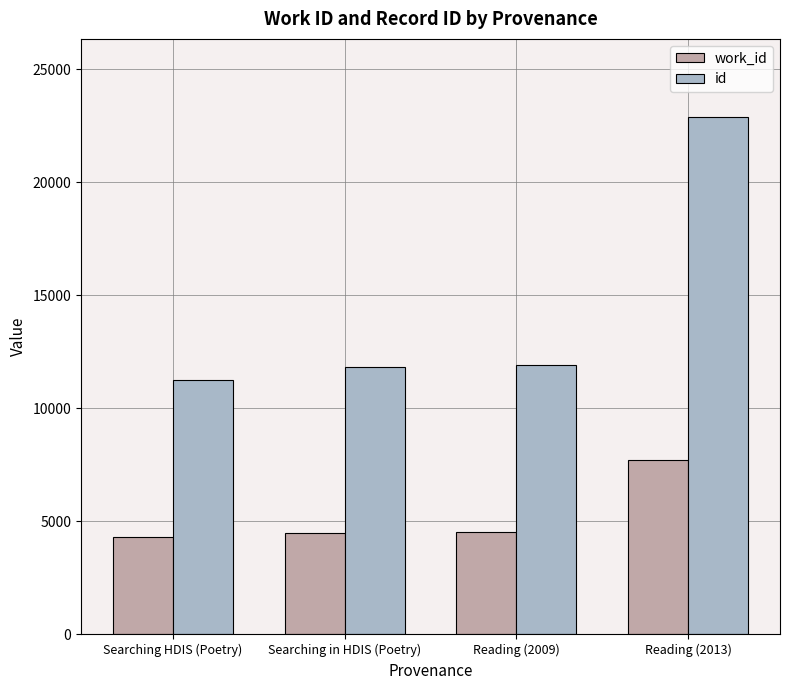

At Reading (2013), list the series in order from largest to smallest.

id, work_id